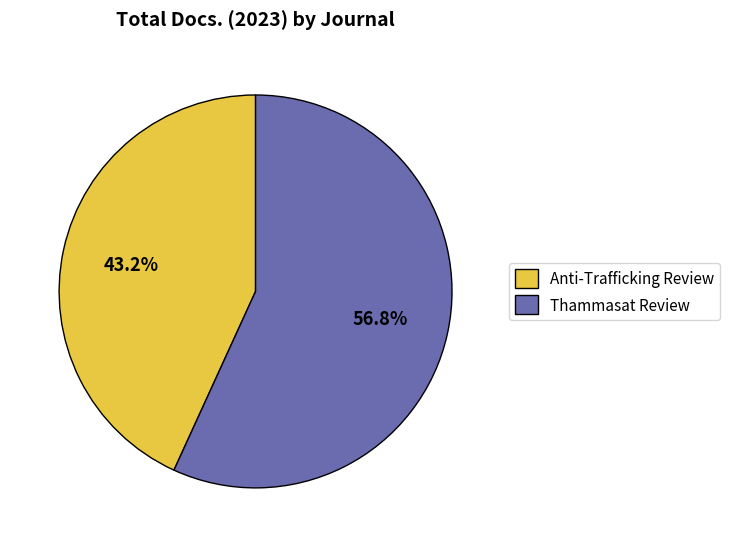

The Thammasat Review slice represents 57% of the pie. True or false?

True